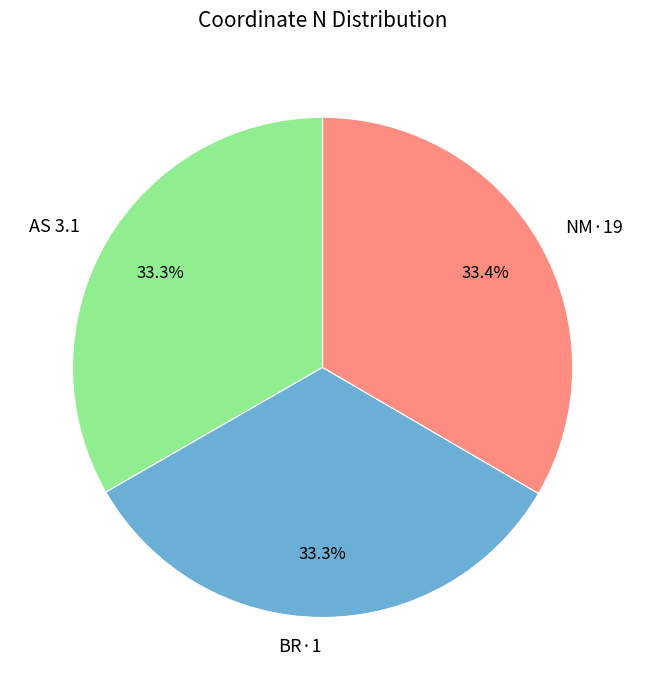

To the nearest percent, what portion does NM·19 represent?

33%